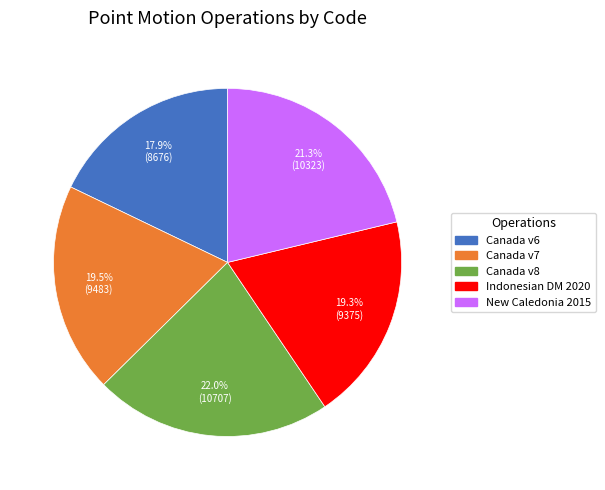

What is the ratio of the value at Canada v8 to the value at Canada v6?

1.2